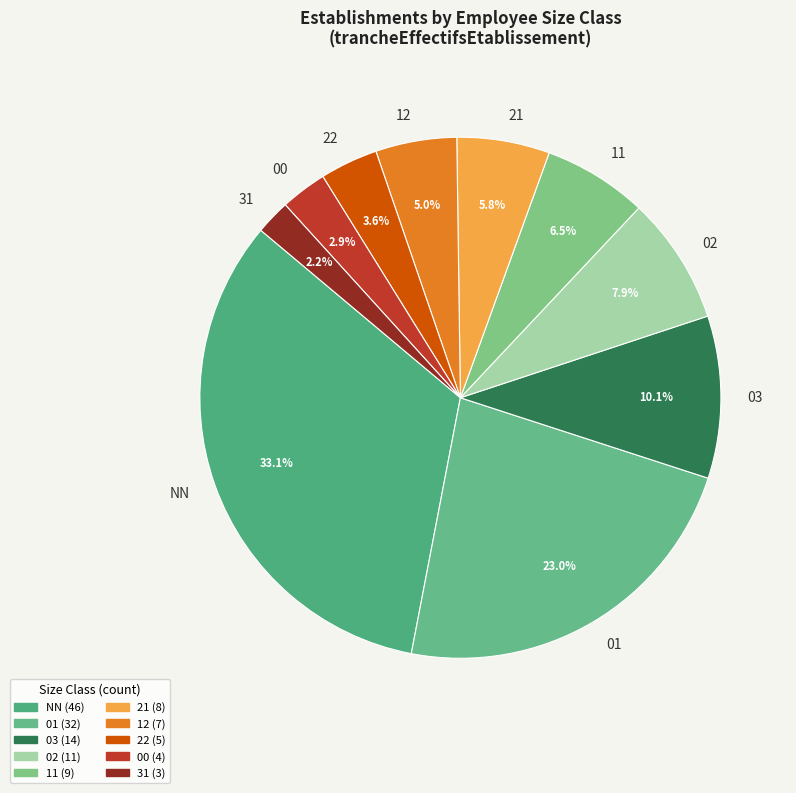

The 21 slice represents 18% of the pie. True or false?

False